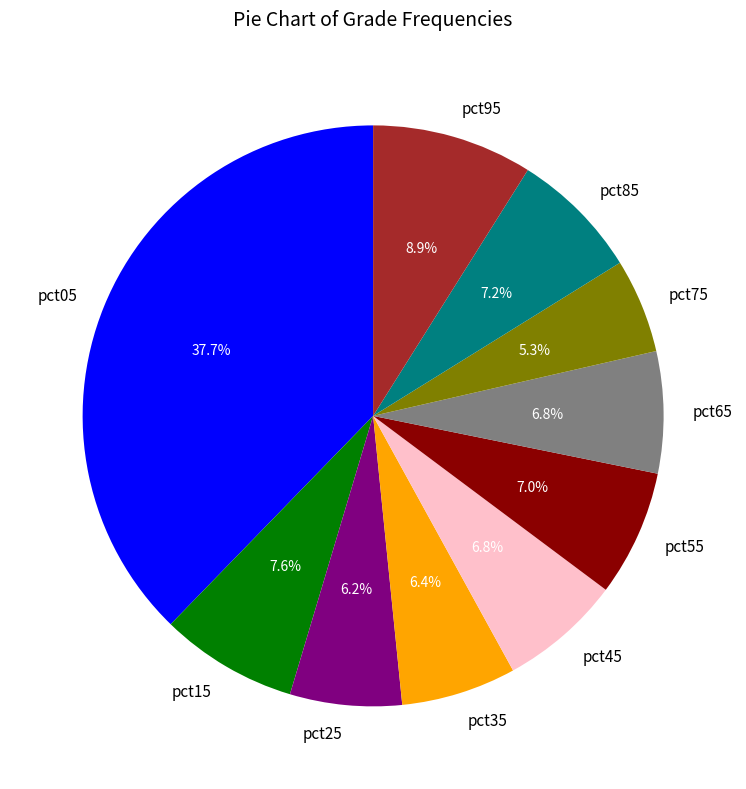

To the nearest percent, what is the combined percentage of pct45 and pct65?

14%